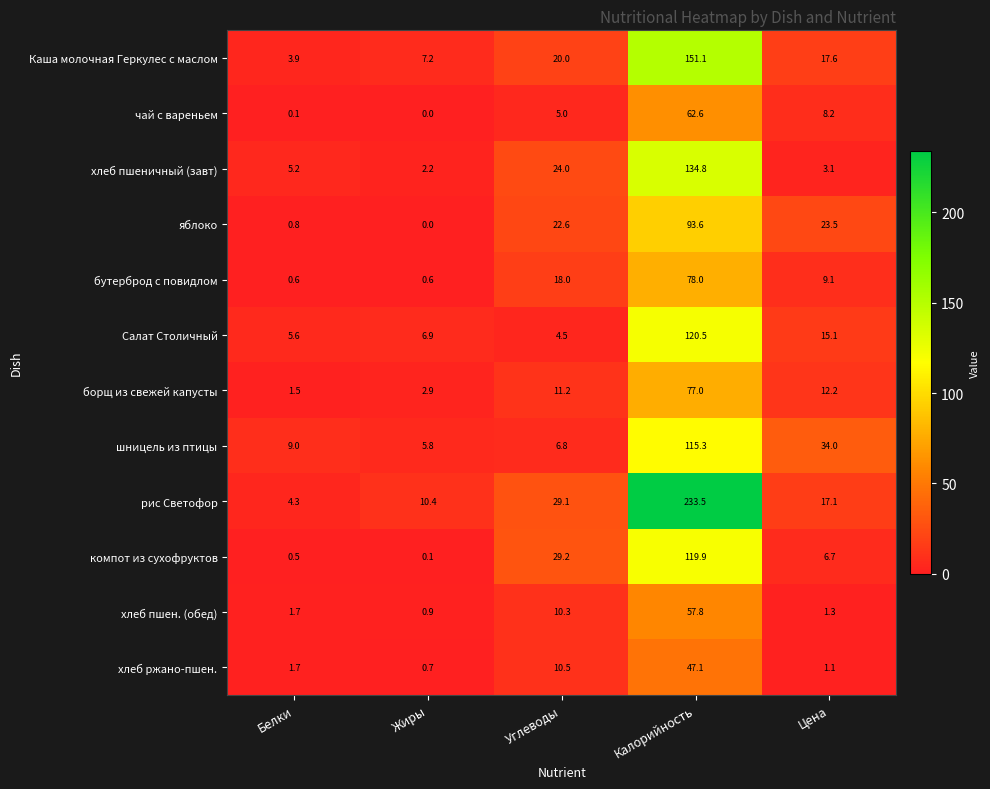

At Углеводы, list the series in order from largest to smallest.

компот из сухофруктов, рис Светофор, хлеб пшеничный (завт), яблоко, Каша молочная Геркулес с маслом, бутерброд с повидлом, борщ из свежей капусты, хлеб ржано-пшен., хлеб пшен. (обед), шницель из птицы, чай с вареньем, Салат Столичный